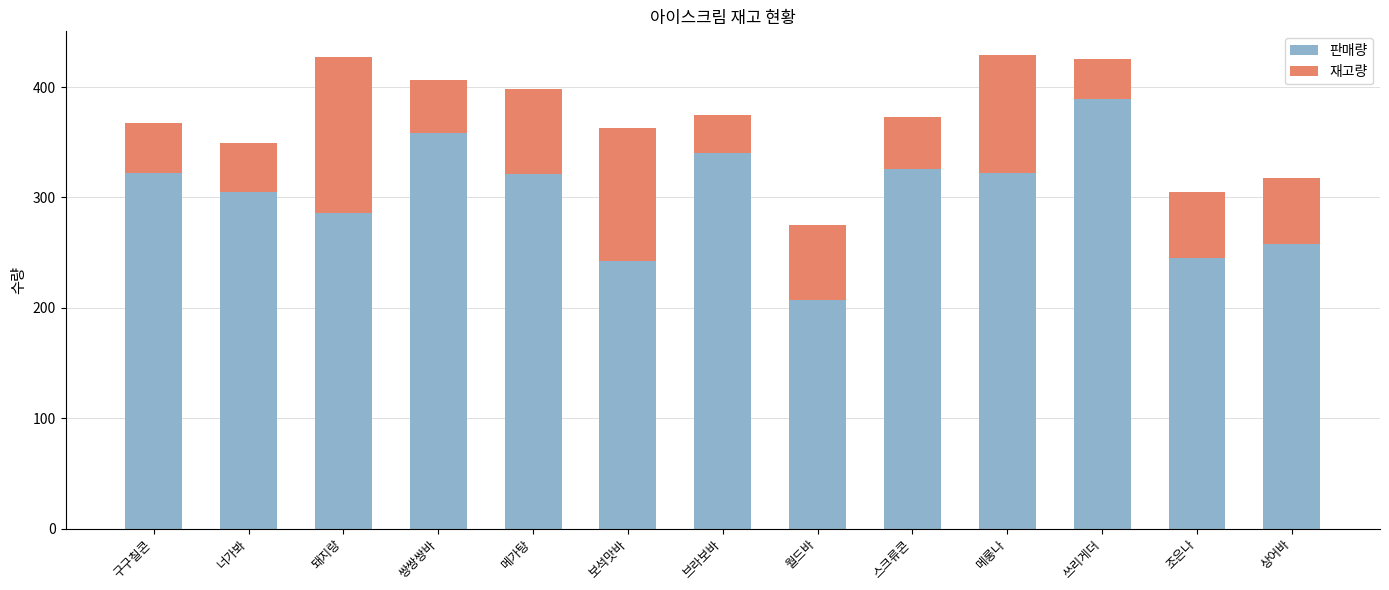

True or false: 판매량 has a value of 197 at 쓰리게더.

False